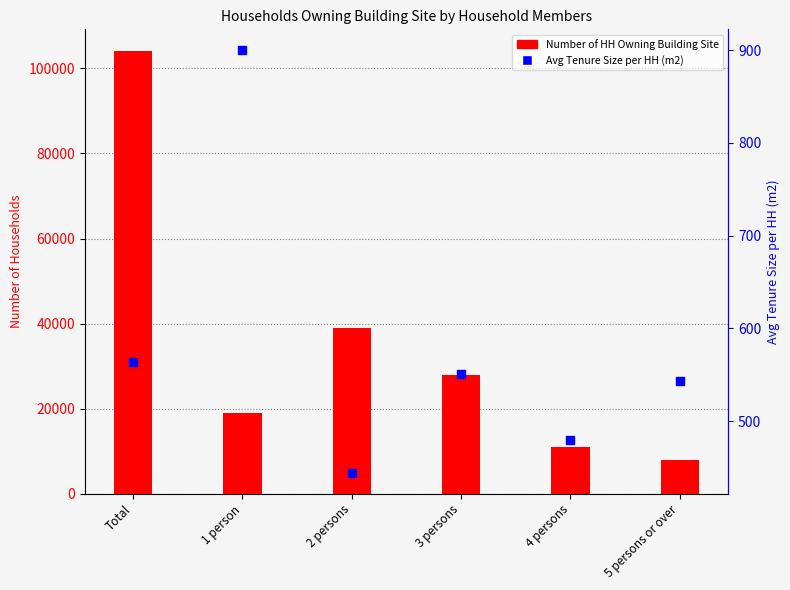

Which series contains the highest Y value?

Number of HH Owning Building Site